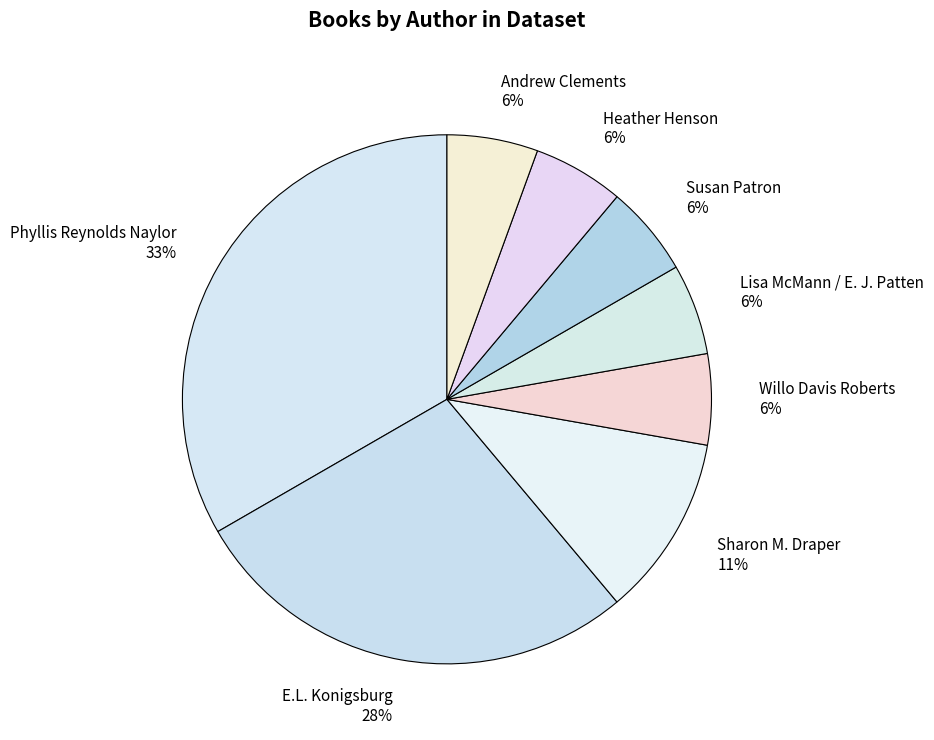

Is it true that Andrew Clements is 6% of the pie?

True